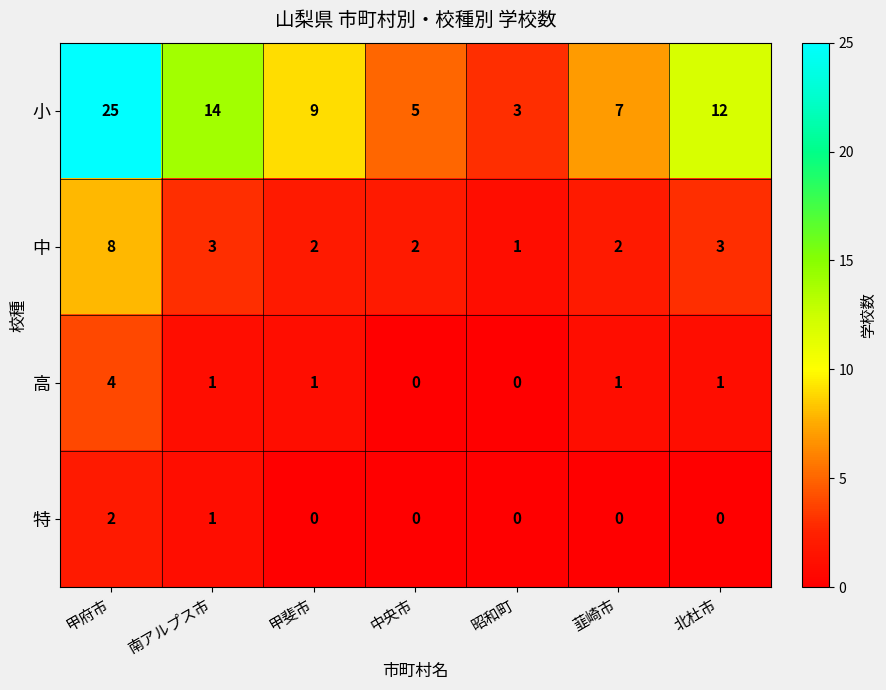

What is the spread (max minus min) of values at 昭和町?

3